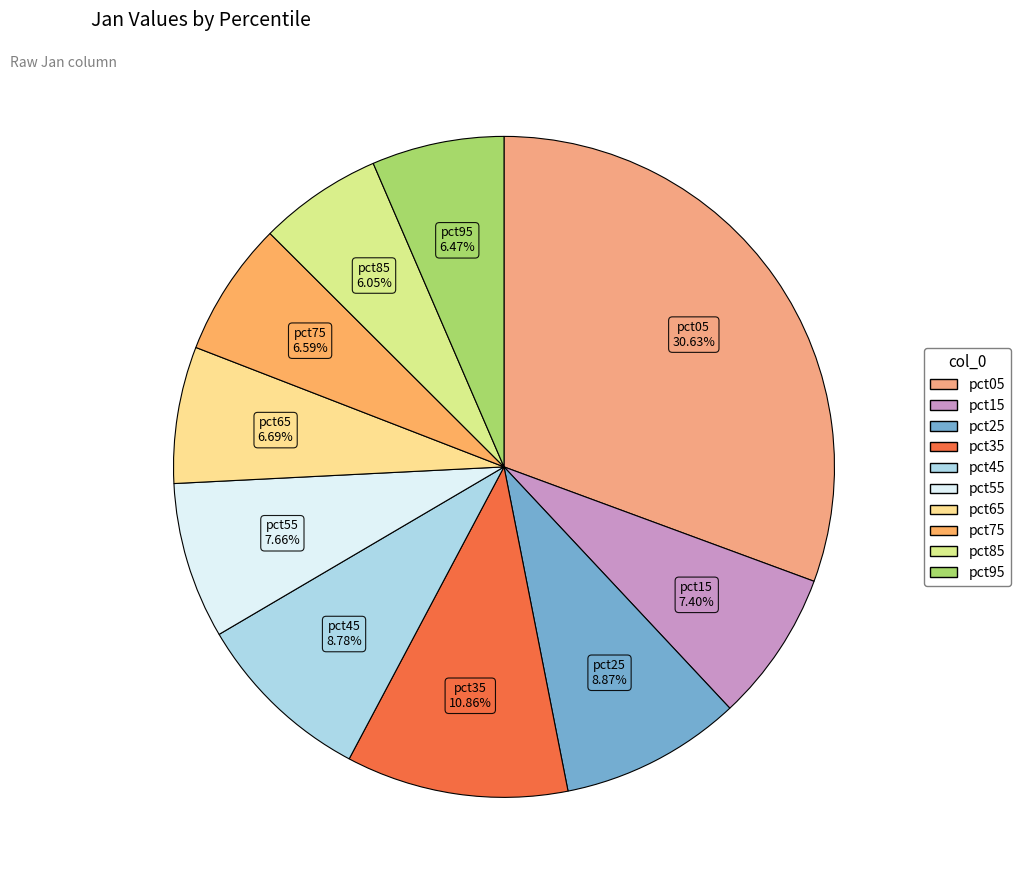

Is it true that pct35 is 1% of the pie?

False